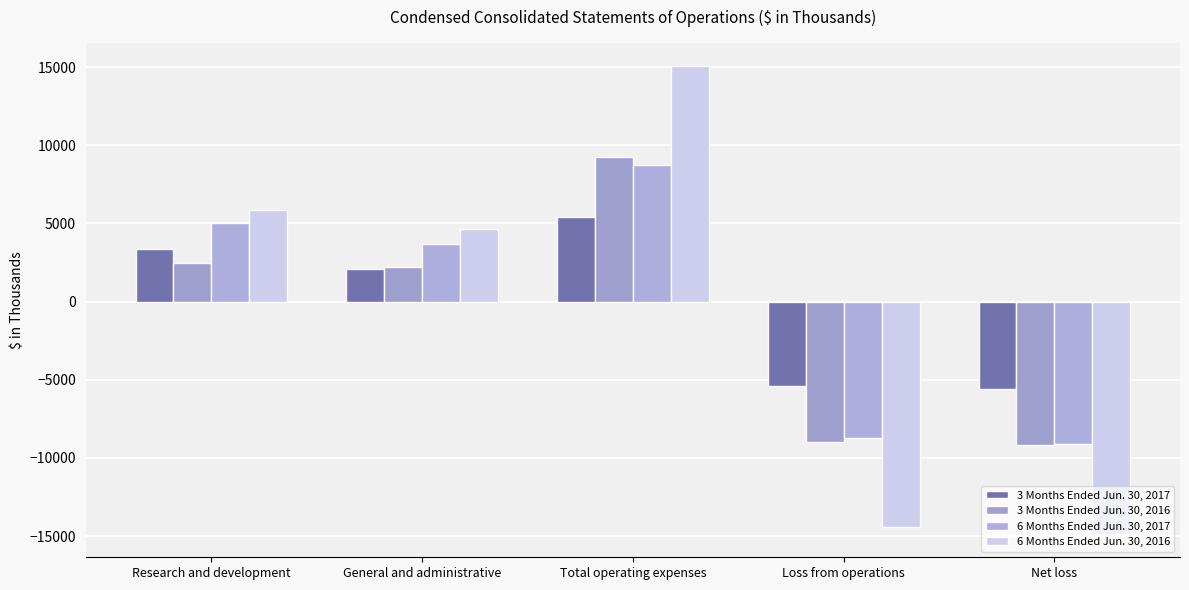

How many groups of bars are there?

5